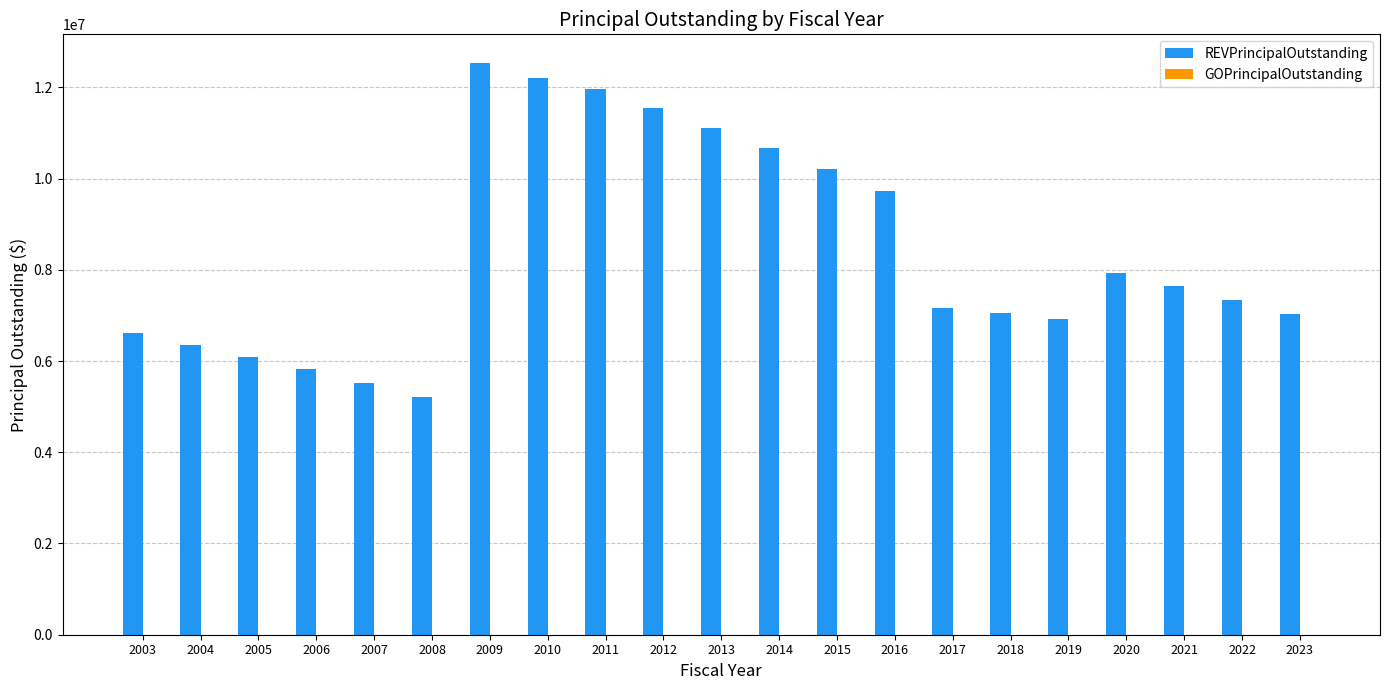

What is the maximum value shown in the chart?

12535000